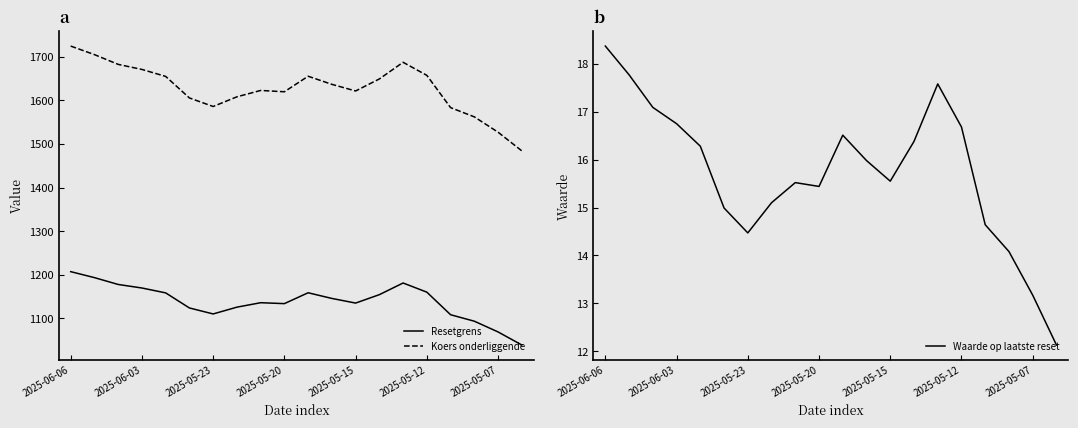

How many categories are shown in the chart?

20